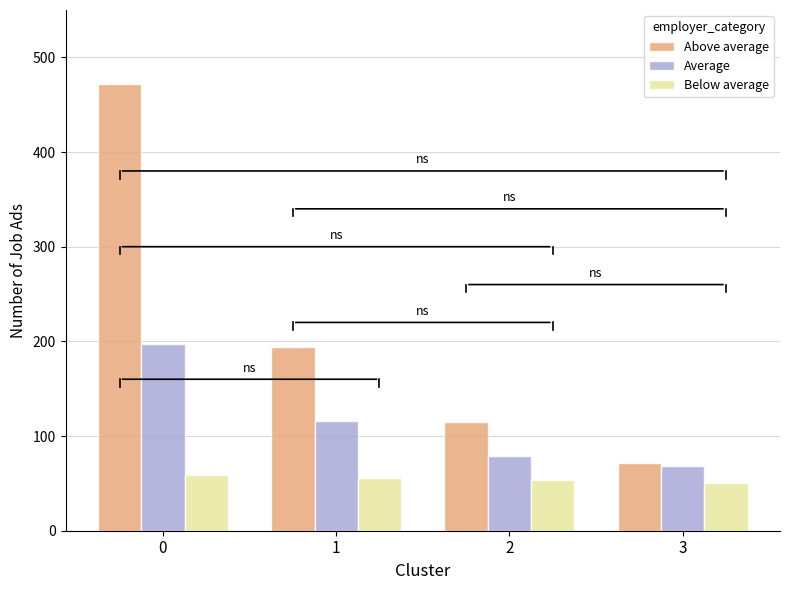

Are the bars horizontal?

No